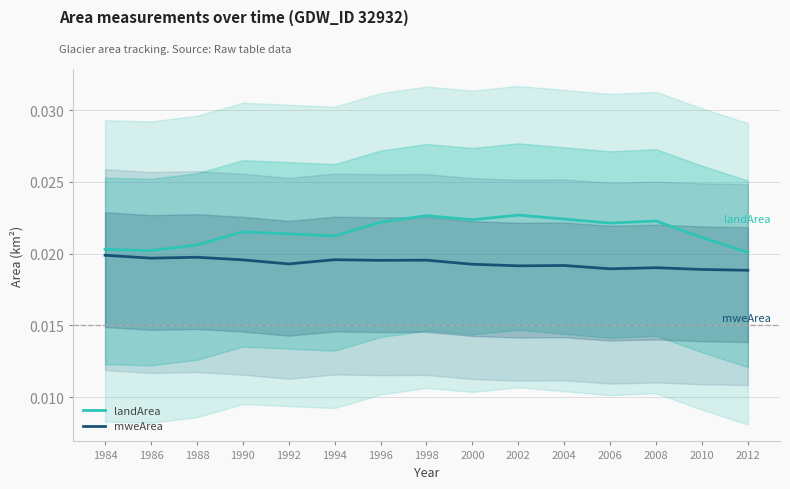

How many interior local peaks does the mweArea series have?

5